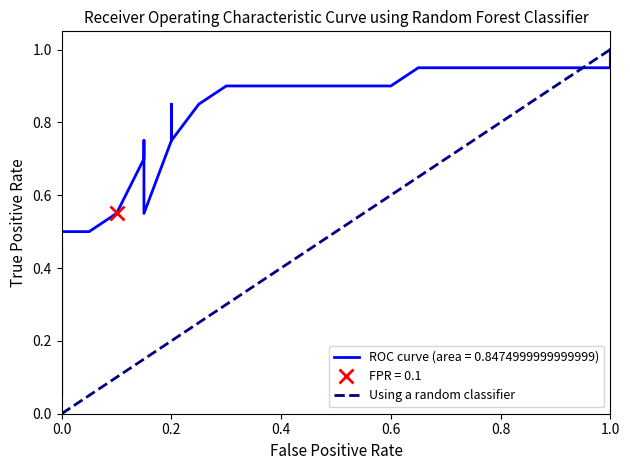

Is this an area chart (filled region under the line)?

No